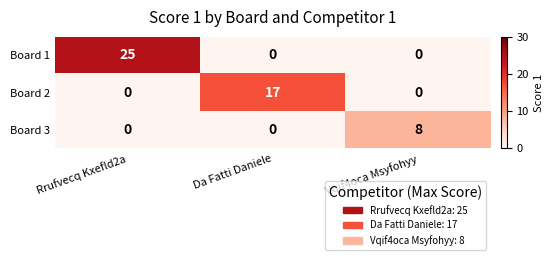

Reading right to left, extract all data points from this chart.

Board 1: 0	0	25
Board 2: 0	17	0
Board 3: 8	0	0